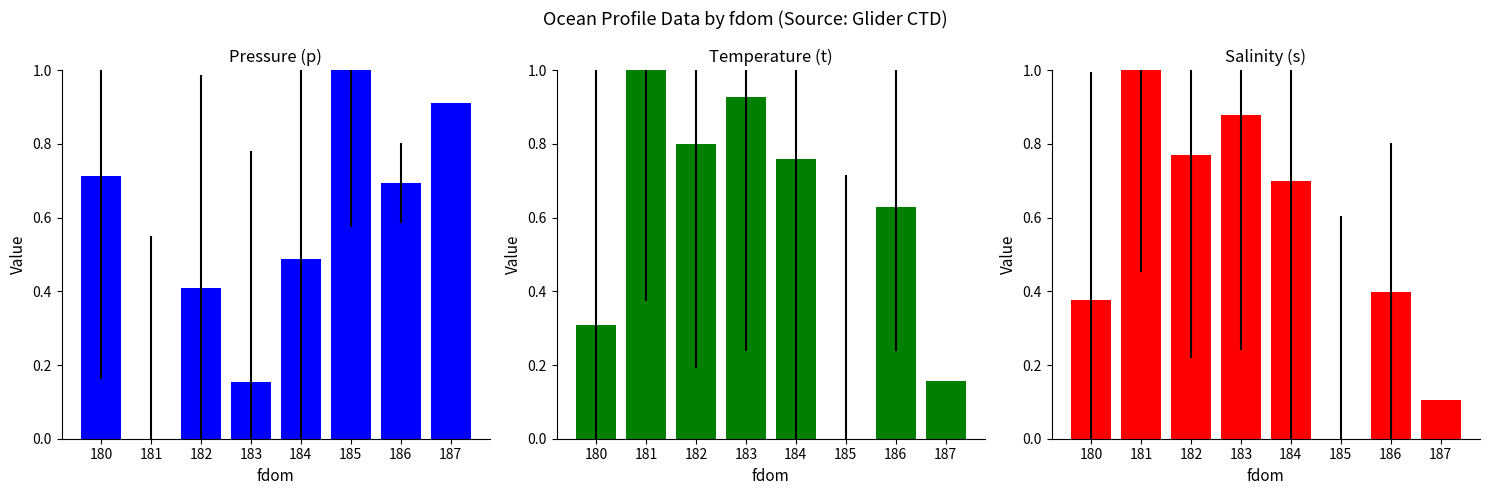

What is the difference between the highest and lowest values at 187?

0.8